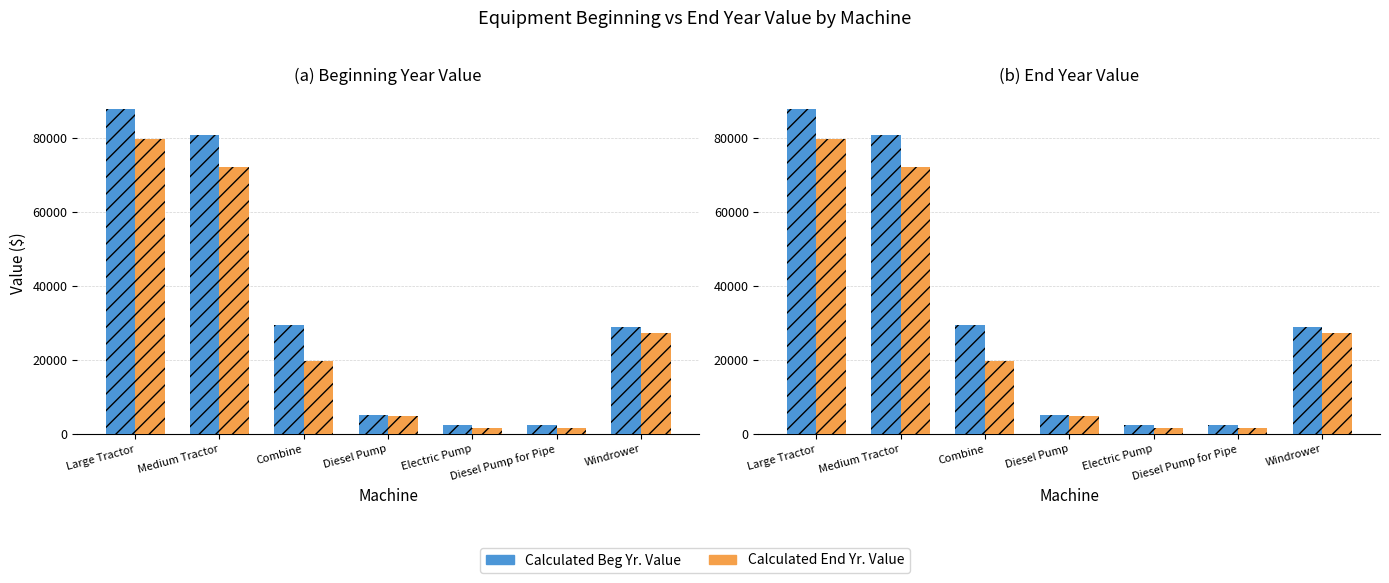

Which series changed the most between Diesel Pump and Diesel Pump for Pipe?

Calculated End Yr. Value